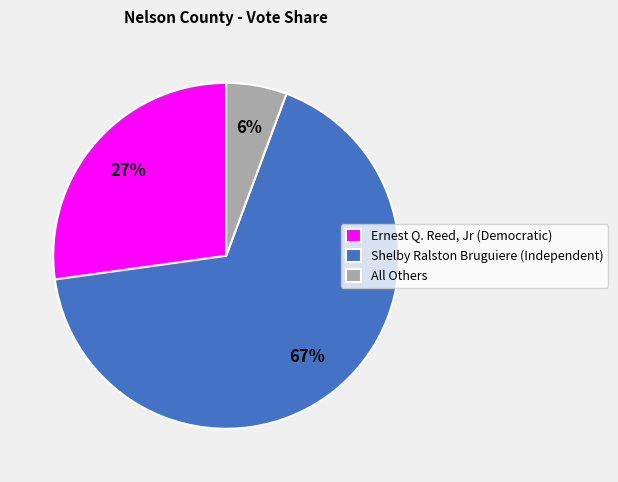

Between Shelby Ralston Bruguiere (Independent) and All Others, which is larger?

Shelby Ralston Bruguiere (Independent)